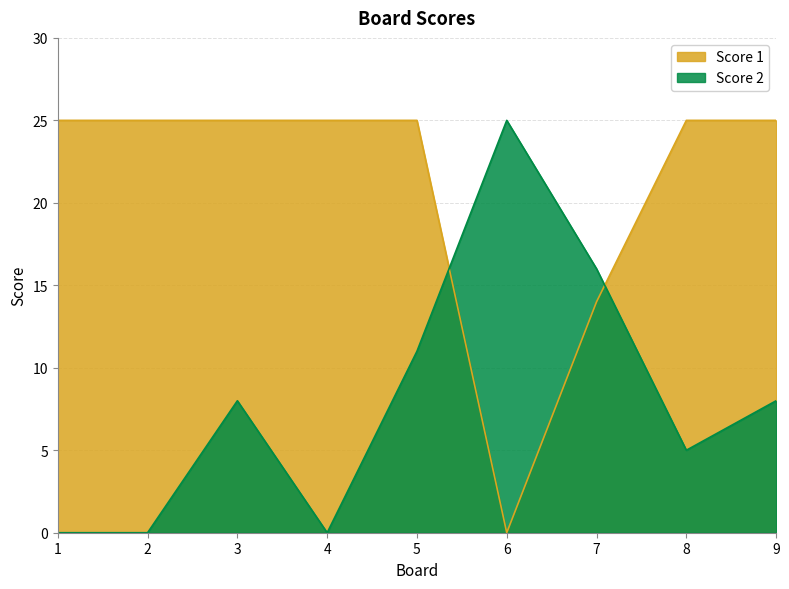

Is it true that Score 2 equals 5 at 5?

False